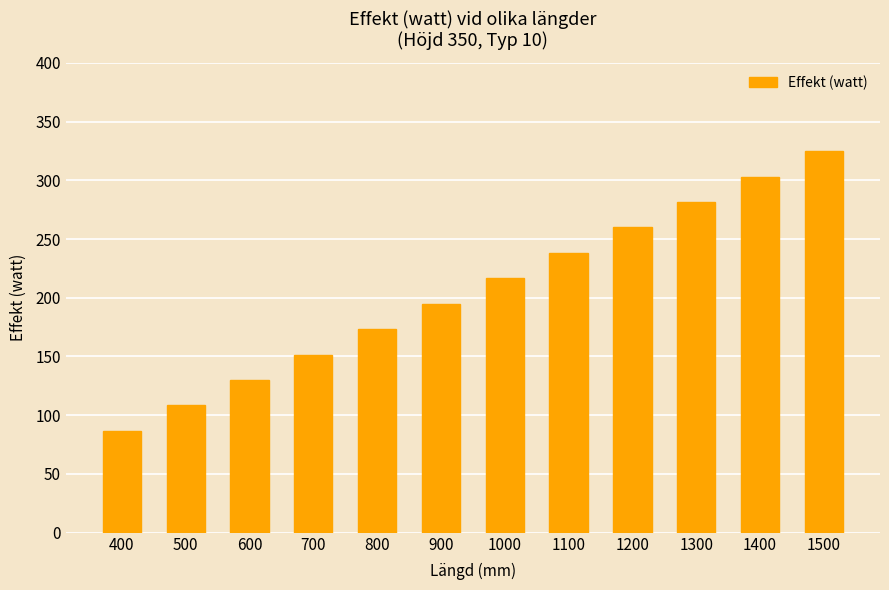

The value at 900 is 127.0. True or false?

False